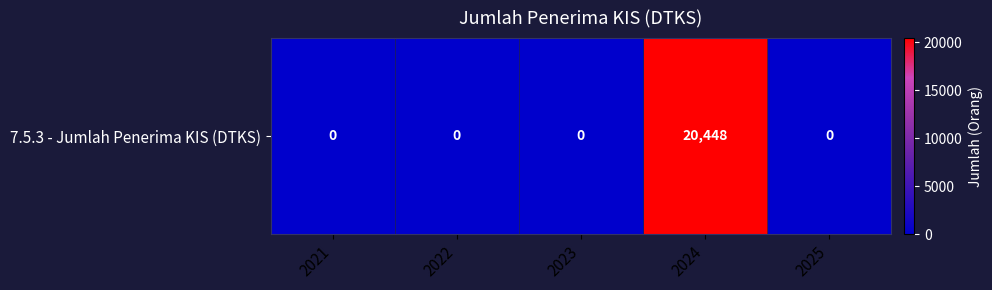

Read the value at 2024.

20448